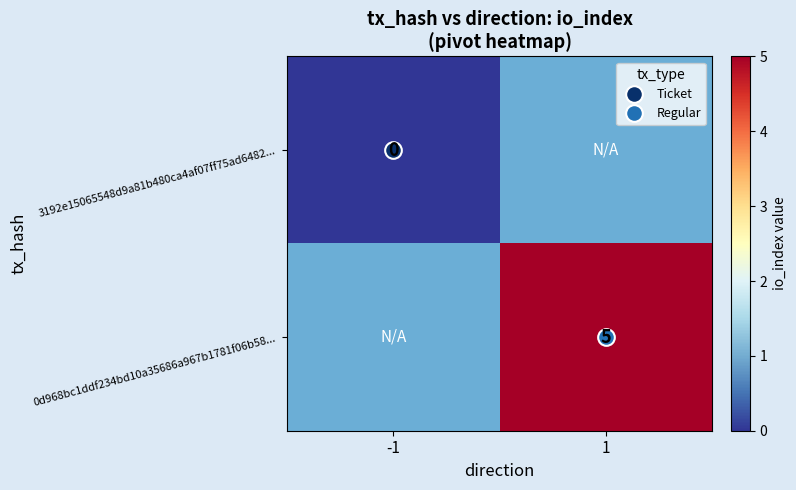

Rank the series at -1 from lowest to highest value.

3192e15065548d9a81b480ca4af07ff75ad6482..., 0d968bc1ddf234bd10a35686a967b1781f06b58...